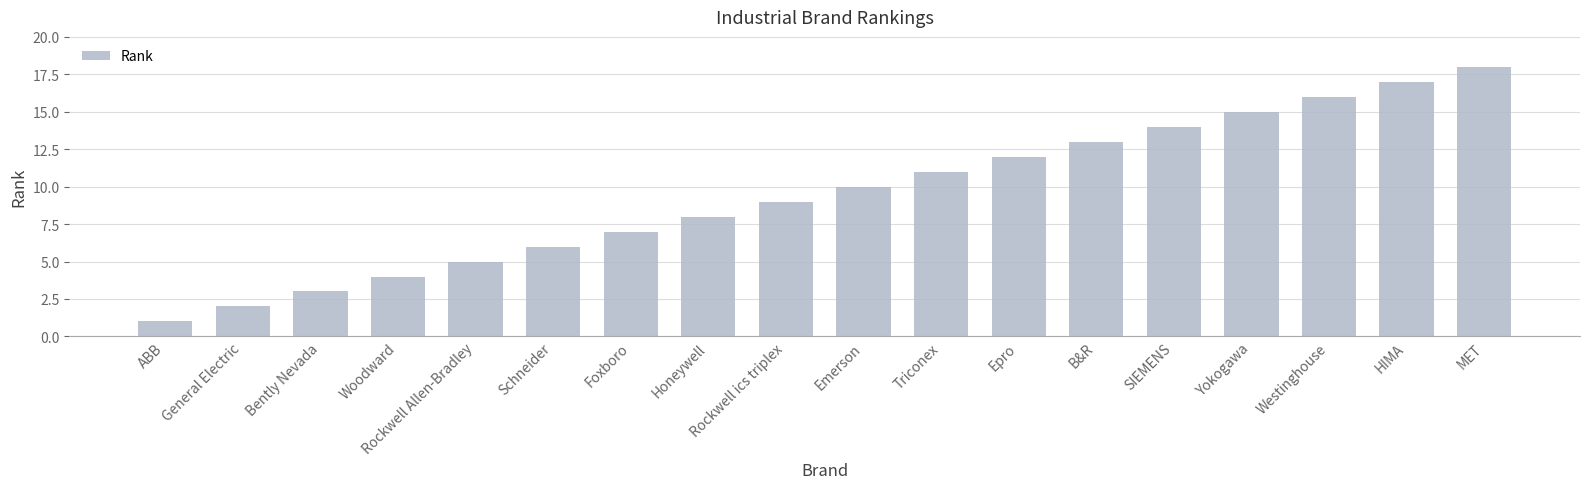

Reading left to right, list all the values displayed in this chart.

ABB=1	General Electric=2	Bently Nevada=3	Woodward=4	Rockwell Allen-Bradley=5	Schneider=6	Foxboro=7	Honeywell=8	Rockwell ics triplex=9	Emerson=10	Triconex=11	Epro=12	B&R=13	SIEMENS=14	Yokogawa=15	Westinghouse=16	HIMA=17	MET=18